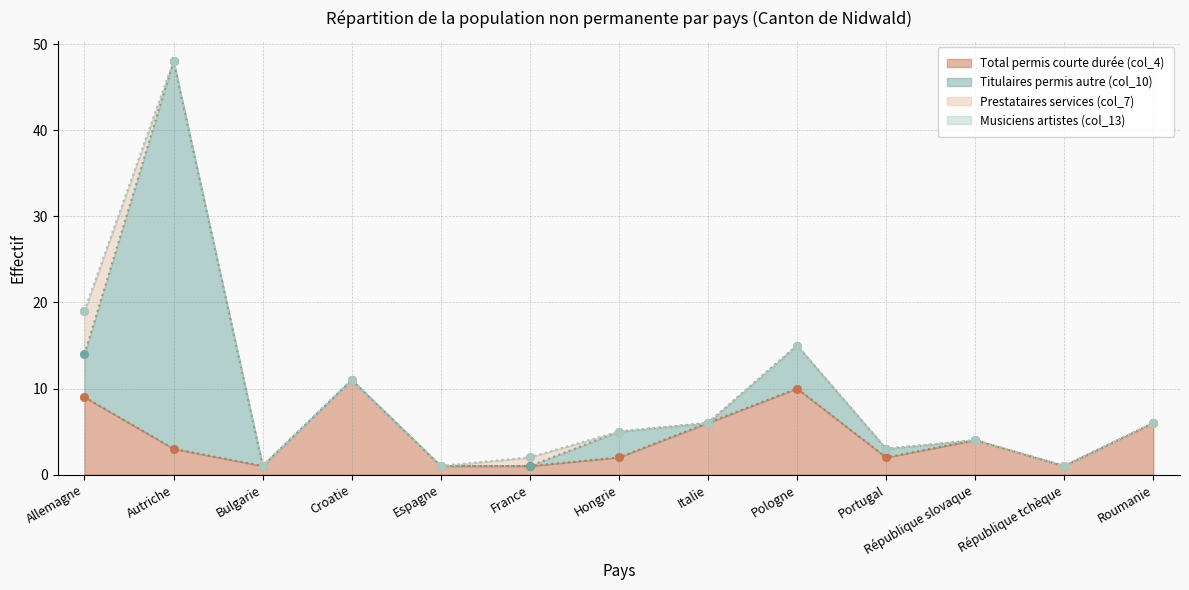

True or false: Prestataires services (col_7) and Total permis courte durée (col_4) intersect in this chart.

False